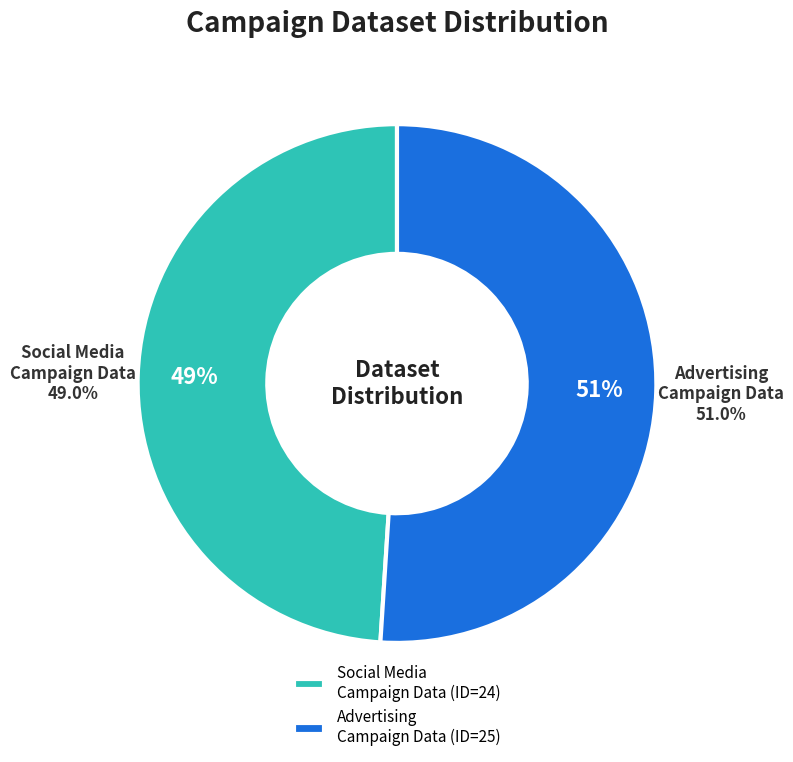

How many segments does this pie chart have?

2